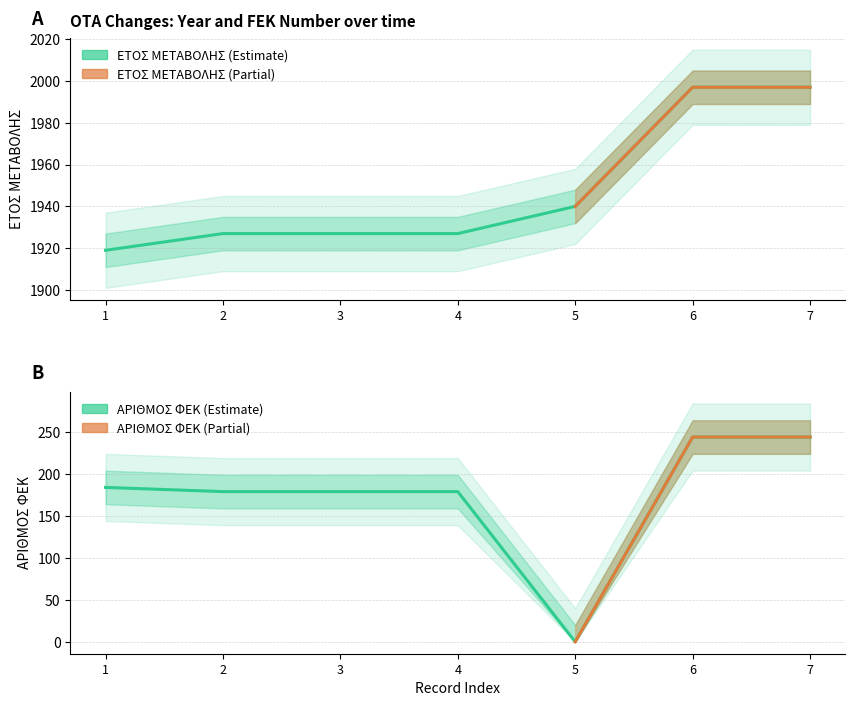

Rank the categories by ΕΤΟΣ ΜΕΤΑΒΟΛΗΣ value from lowest to highest.

1, 2, 3, 4, 5, 6, 7